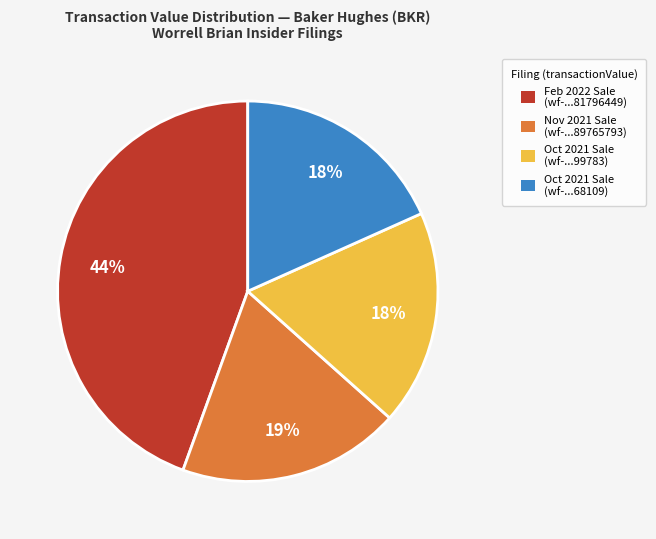

To the nearest percent, what is the average slice percentage?

25%